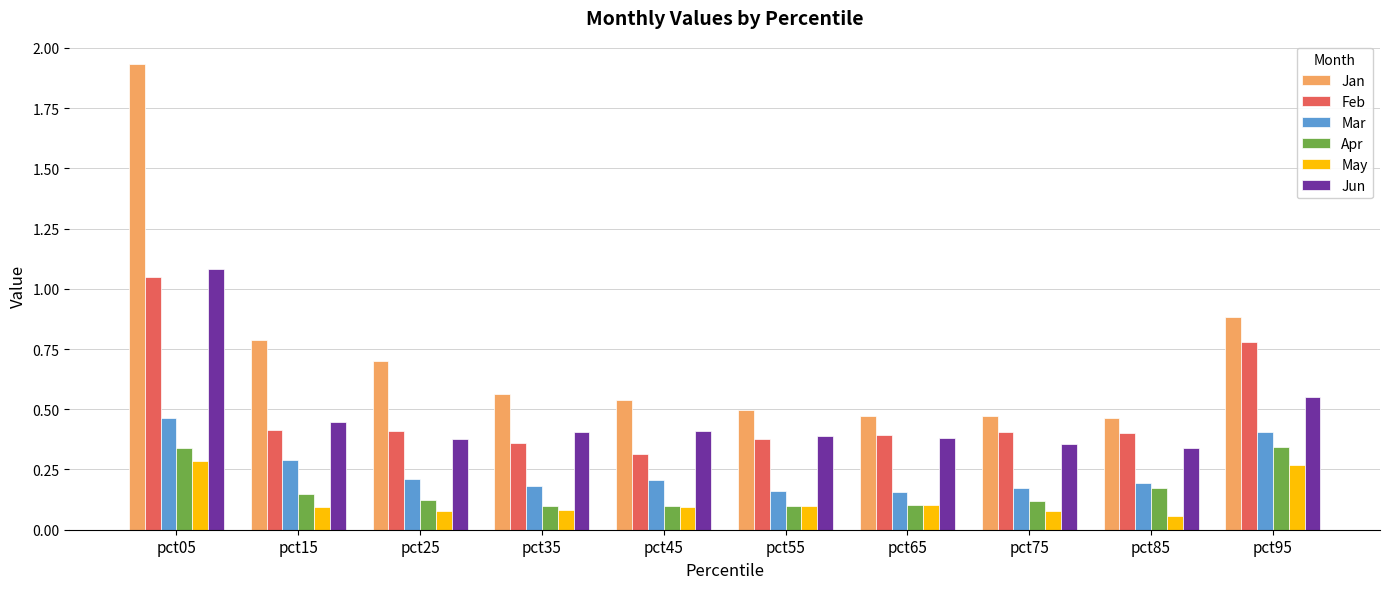

Is it true that Jun equals 0.6 at pct75?

False